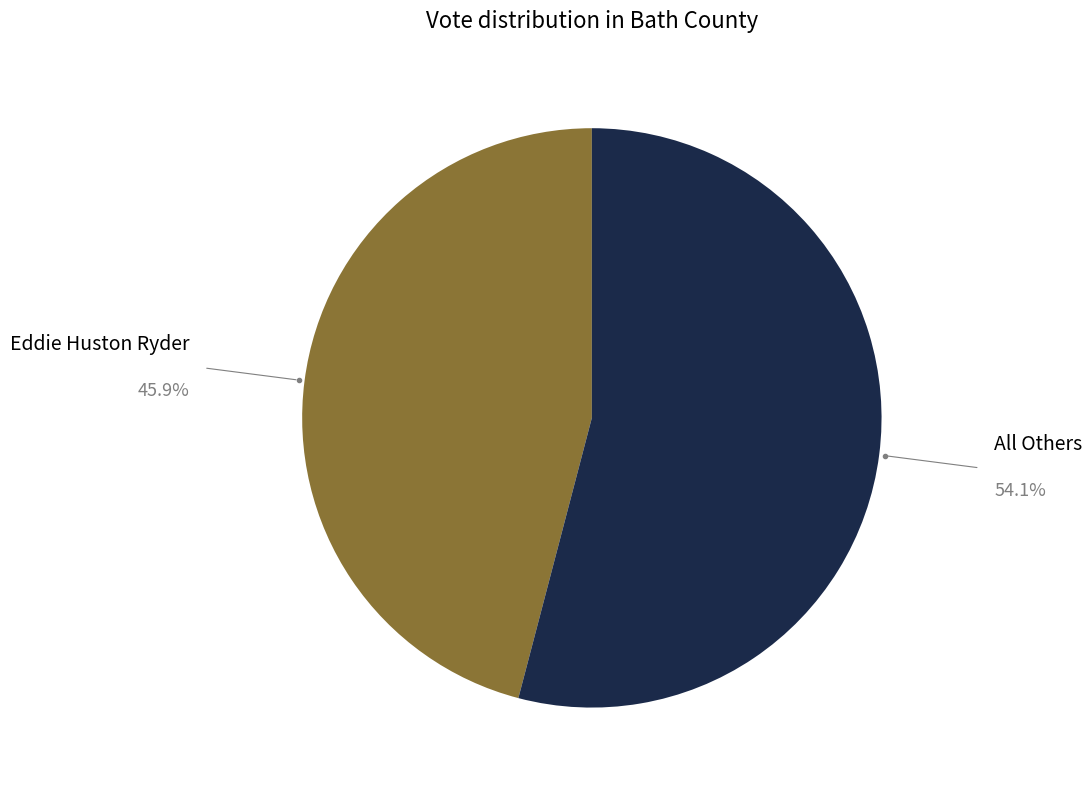

What is the ratio of the value at All Others to the value at Eddie Huston Ryder?

1.2